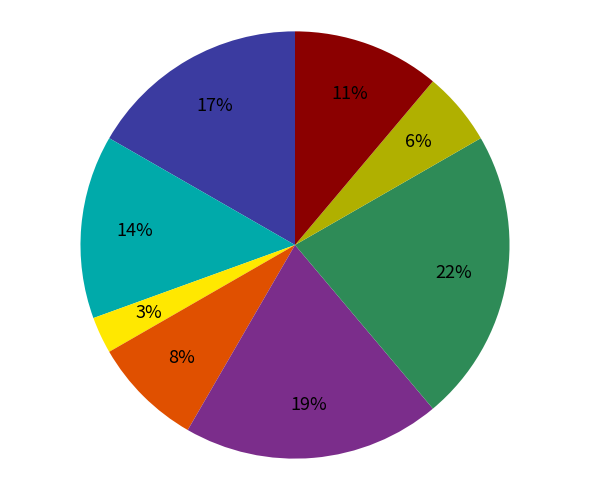

To the nearest percent, what is the difference between the largest and smallest slice percentages?

19%